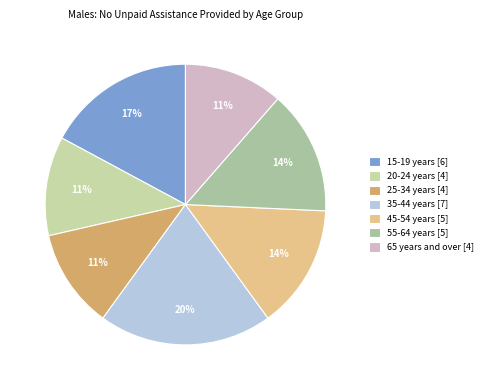

To the nearest percent, what percentage of the pie is 65 years and over?

11%